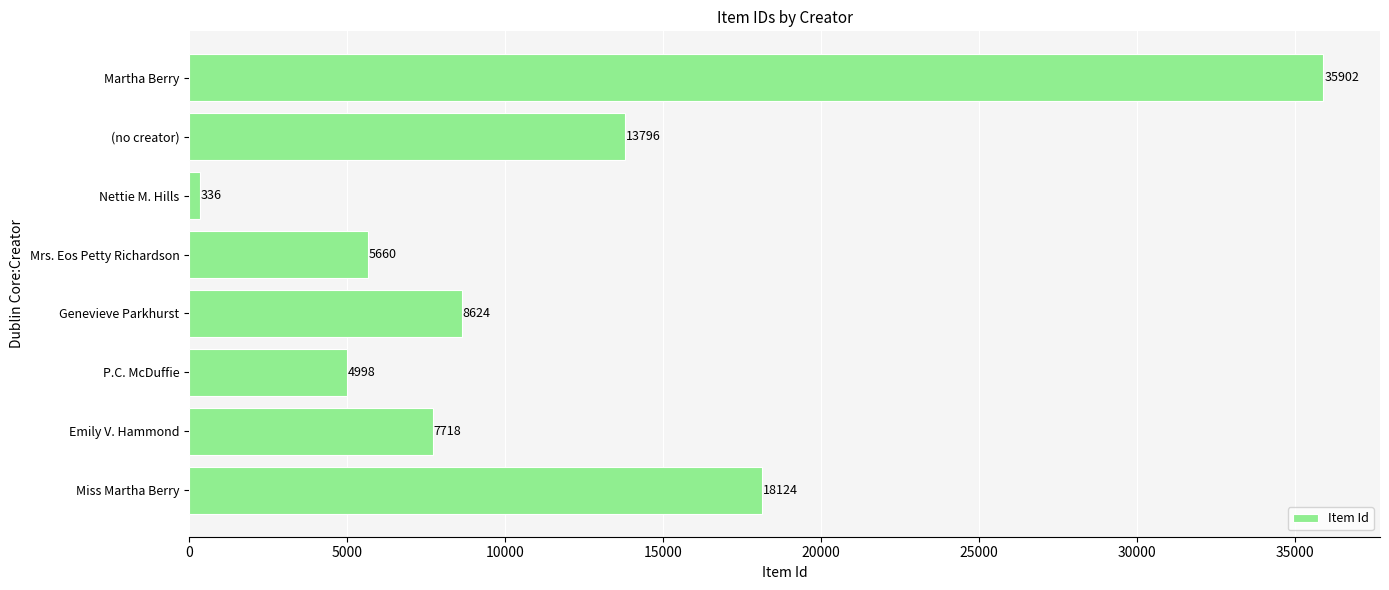

The value at (no creator) is 23508. True or false?

False